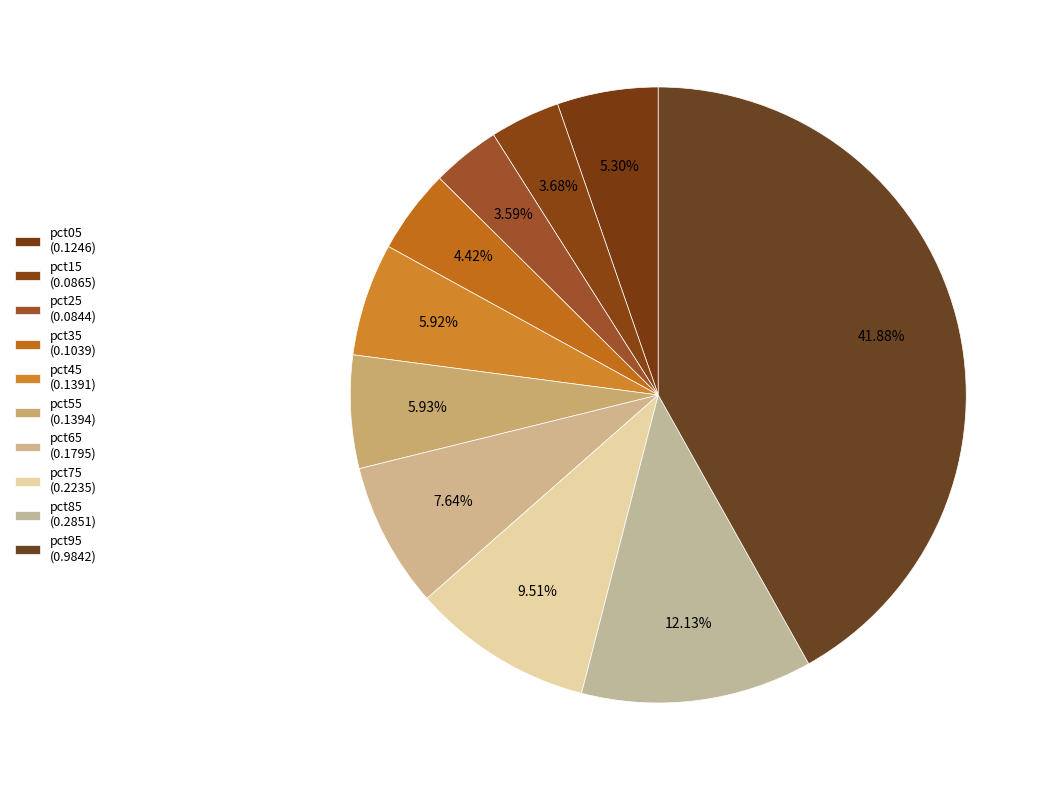

To the nearest percent, what is the difference between the pct55 and pct15 slice percentages?

2%